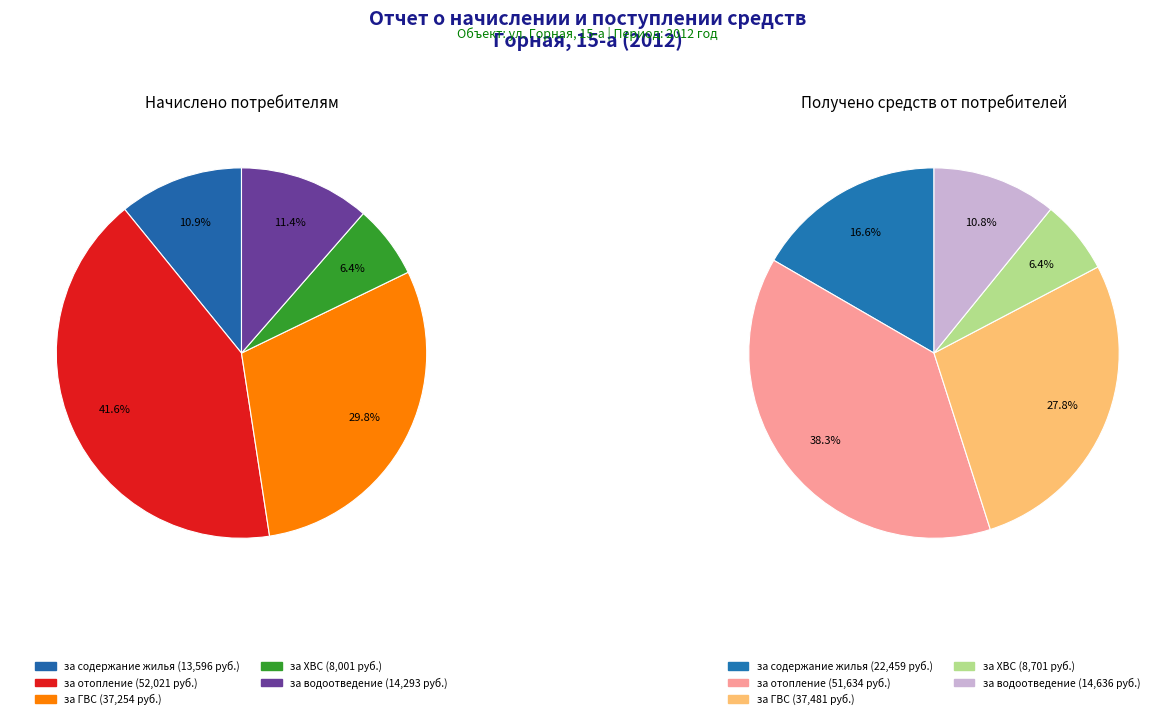

Combined, what portion of the pie is Начислено and 2?

52.4%